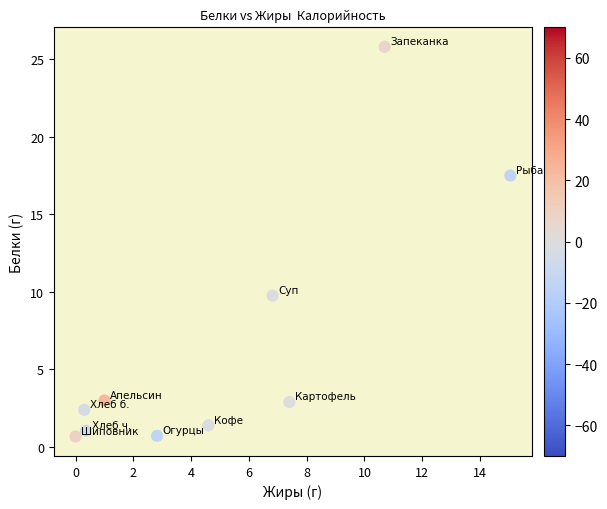

What Y value in the scatter plot is closest to 13?

9.8